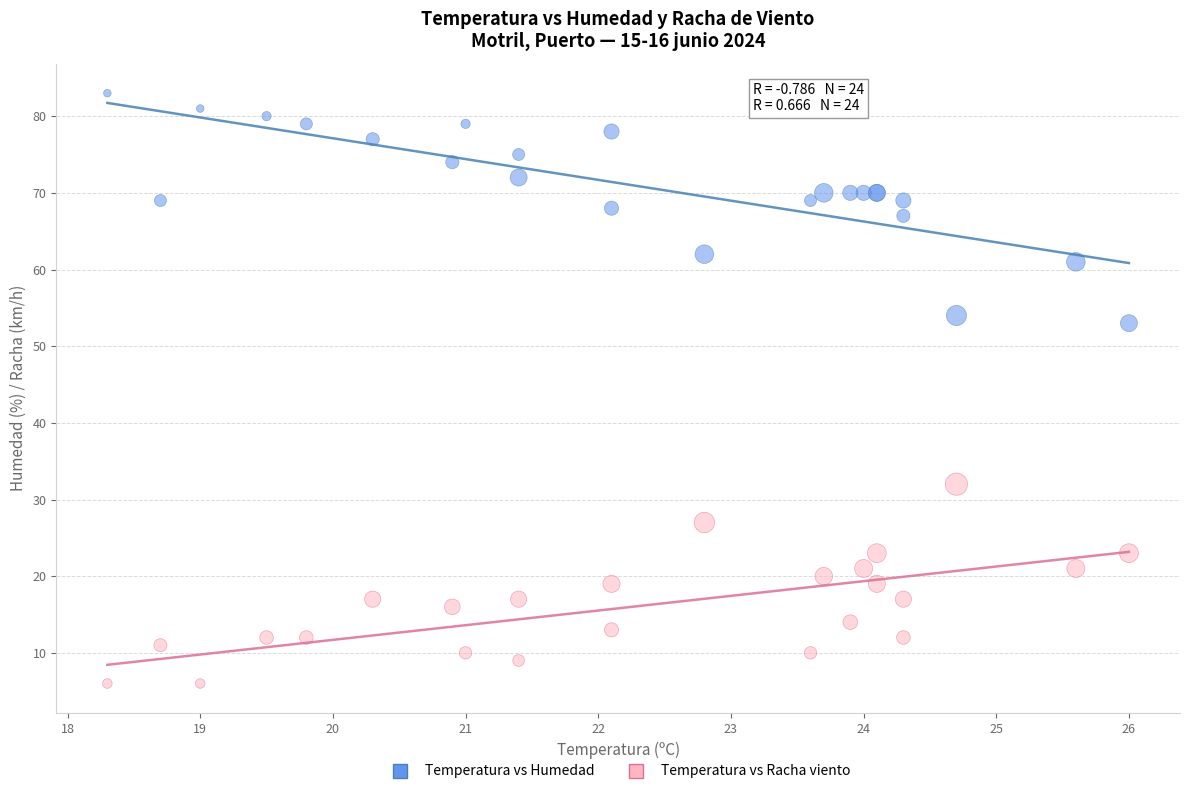

Which series reaches the maximum Y coordinate?

Temperatura vs Humedad